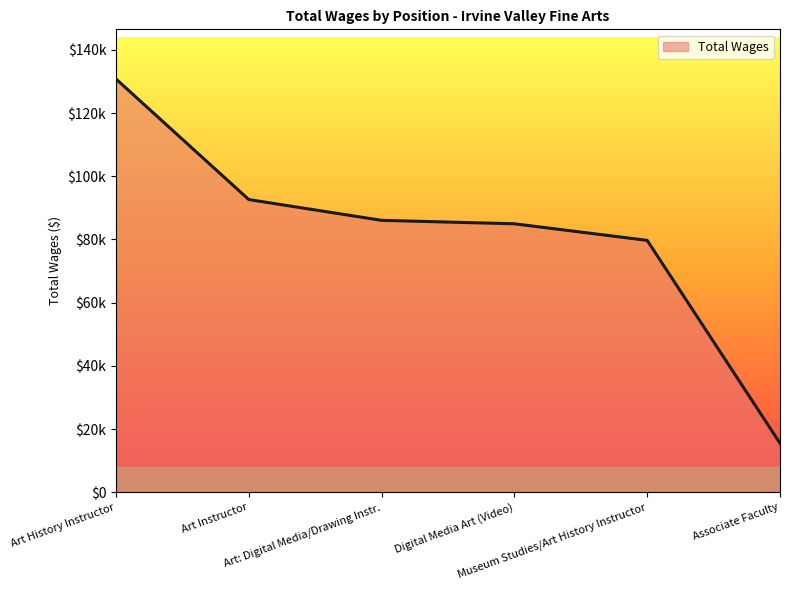

Is this an area chart (filled region under the line)?

Yes